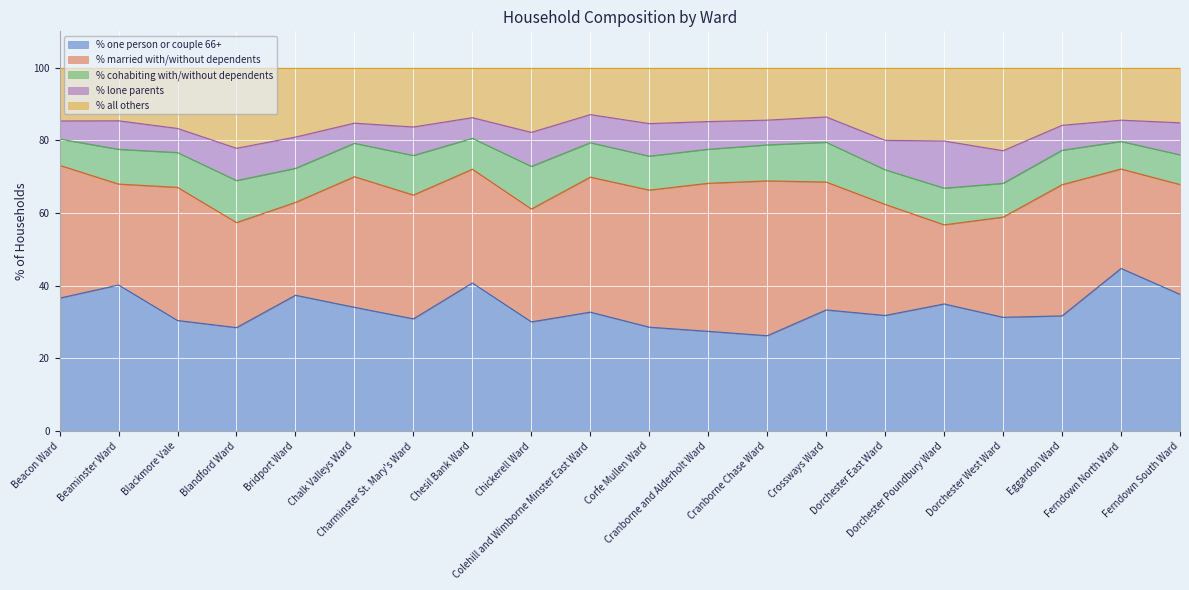

What is the maximum value shown in the chart?

44.8